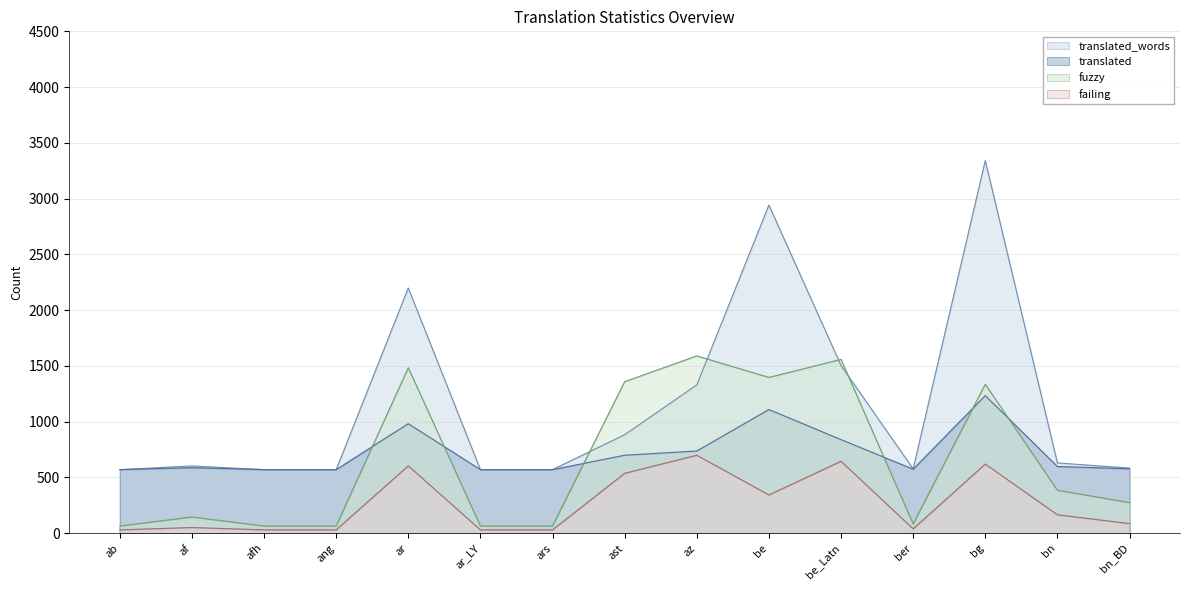

What is the lowest value of the translated series?

569